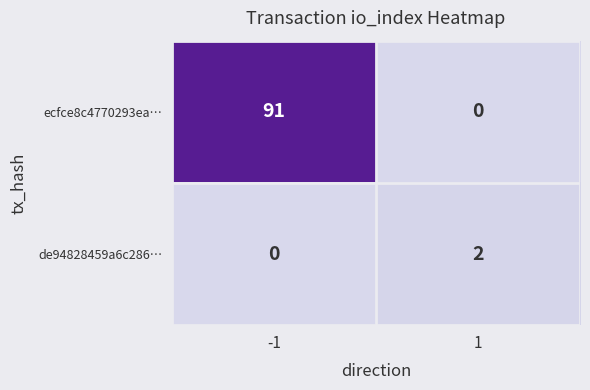

Reading left to right, transcribe all the data shown in this chart.

ecfce8c4770293ea…: 91	0
de94828459a6c286…: 0	2